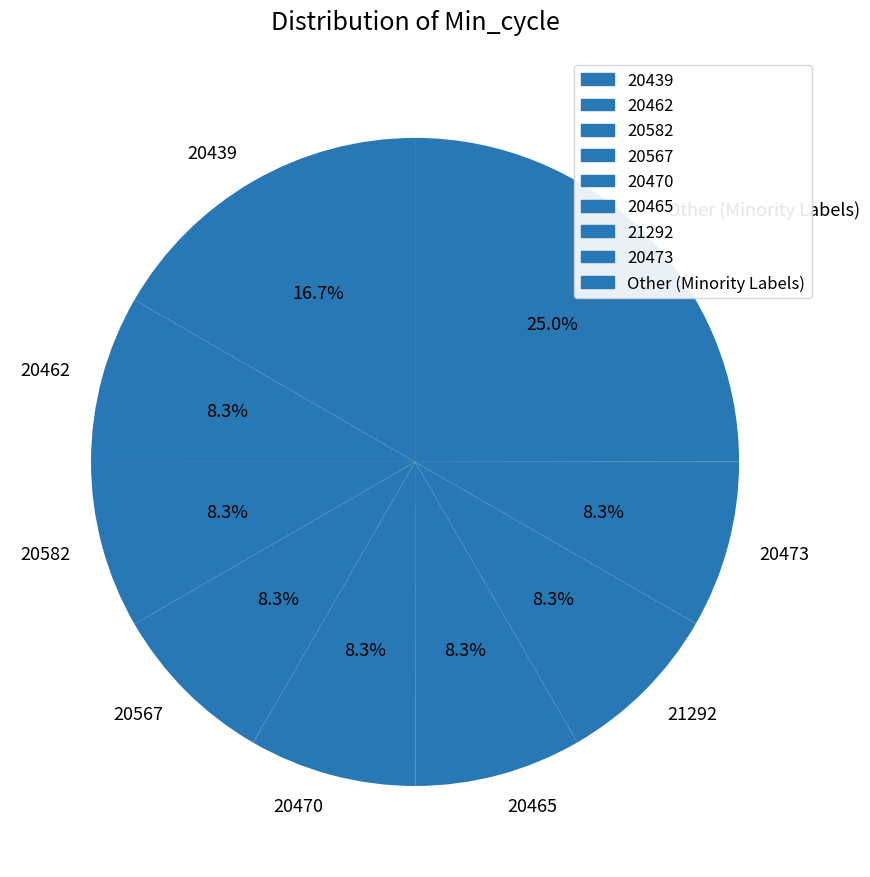

Approximately how many times larger is the value at 20470 compared to 20465?

1.0